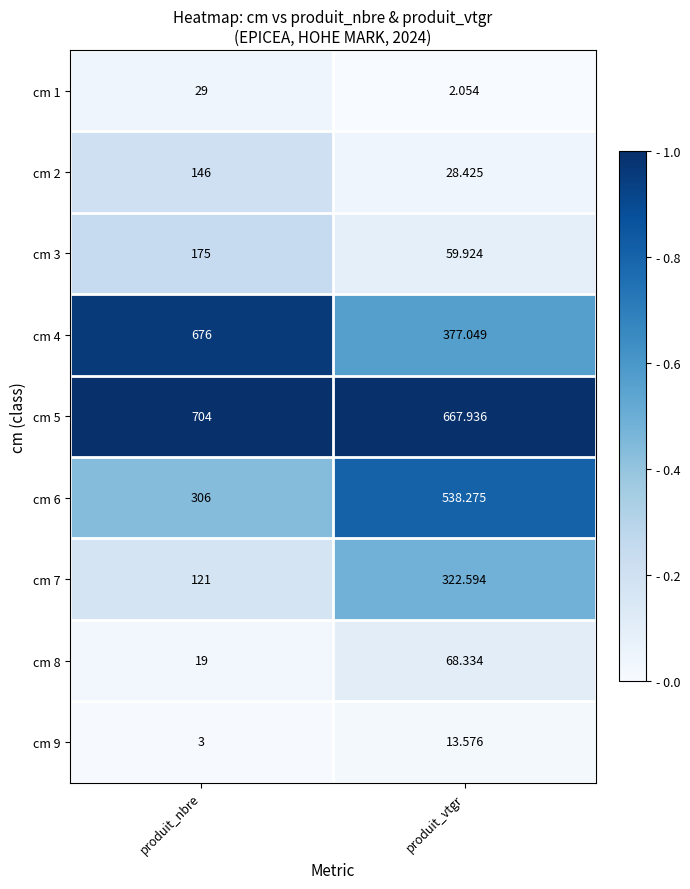

At which label does cm 9 reach its peak?

produit_vtgr